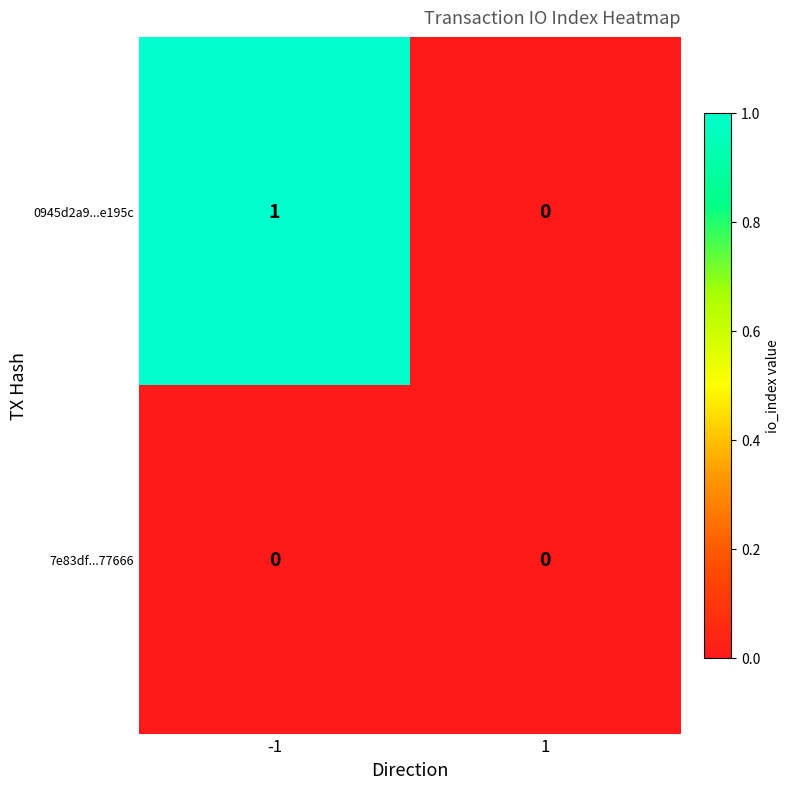

Which series changed the most between -1 and 1?

0945d2a9...e195c